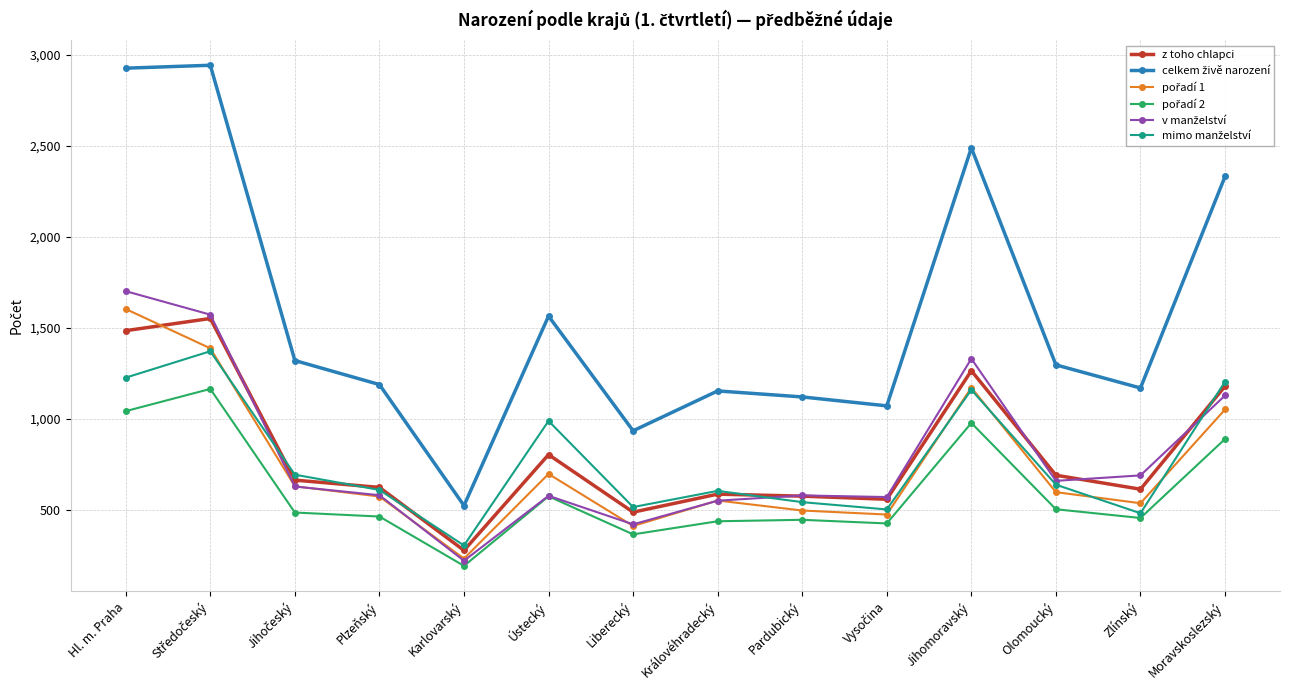

What is the value of the z toho chlapci point at the 6th from the left?

802